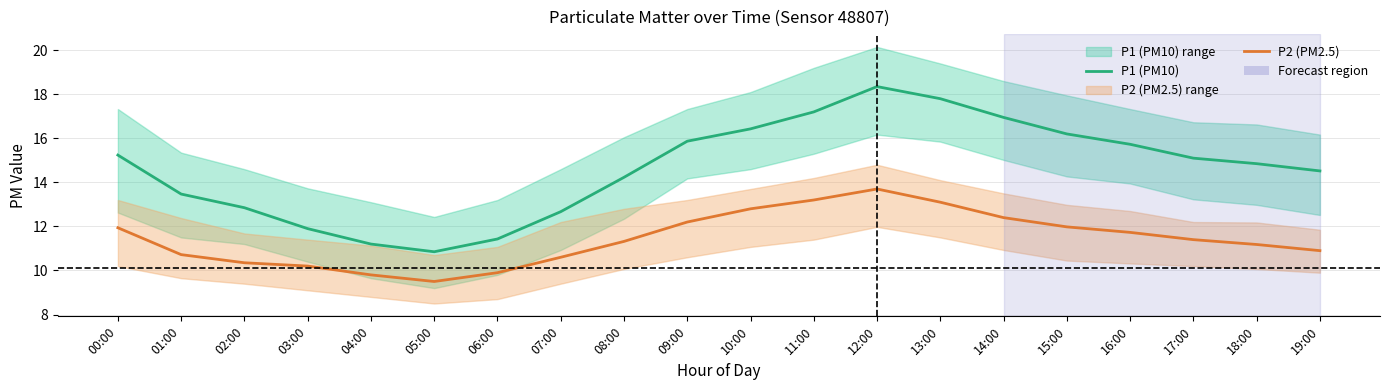

Reading left to right, extract all data points from this chart.

P1 (PM10): 00:00=15.2	01:00=13.5	02:00=12.8	03:00=11.9	04:00=11.2	05:00=10.8	06:00=11.4	07:00=12.7	08:00=14.2	09:00=15.9	10:00=16.4	11:00=17.2	12:00=18.4	13:00=17.8	14:00=16.9	15:00=16.2	16:00=15.7	17:00=15.1	18:00=14.8	19:00=14.5
P2 (PM2.5): 00:00=11.9	01:00=10.7	02:00=10.3	03:00=10.2	04:00=9.8	05:00=9.5	06:00=9.9	07:00=10.6	08:00=11.3	09:00=12.2	10:00=12.8	11:00=13.2	12:00=13.7	13:00=13.1	14:00=12.4	15:00=12.0	16:00=11.7	17:00=11.4	18:00=11.2	19:00=10.9